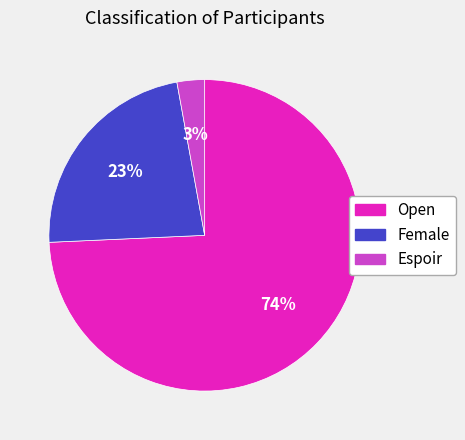

Which slice is the largest?

Open